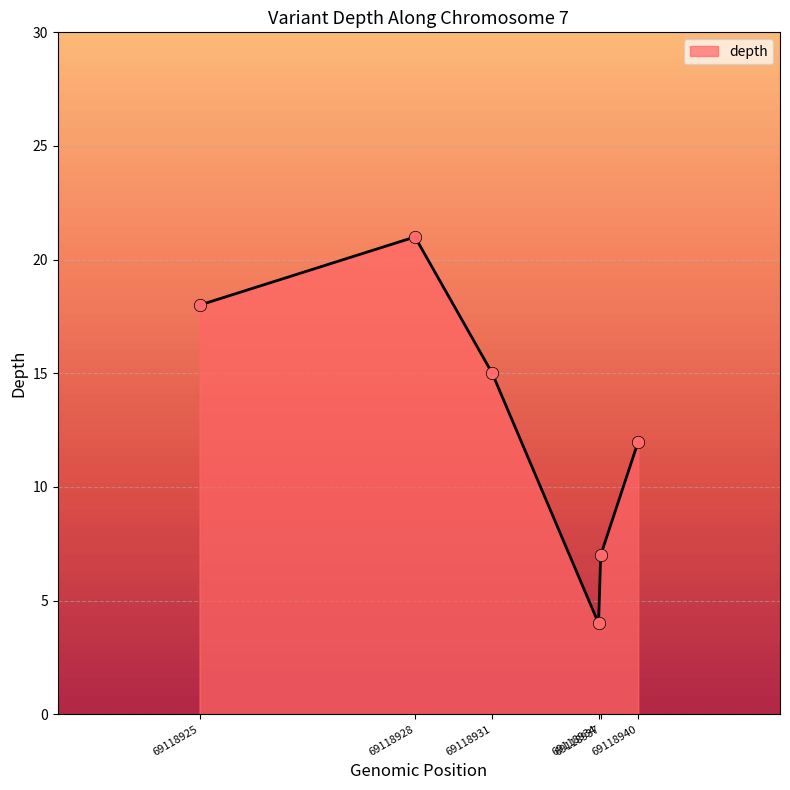

Between 69118928 and 69118940, which is larger?

69118928